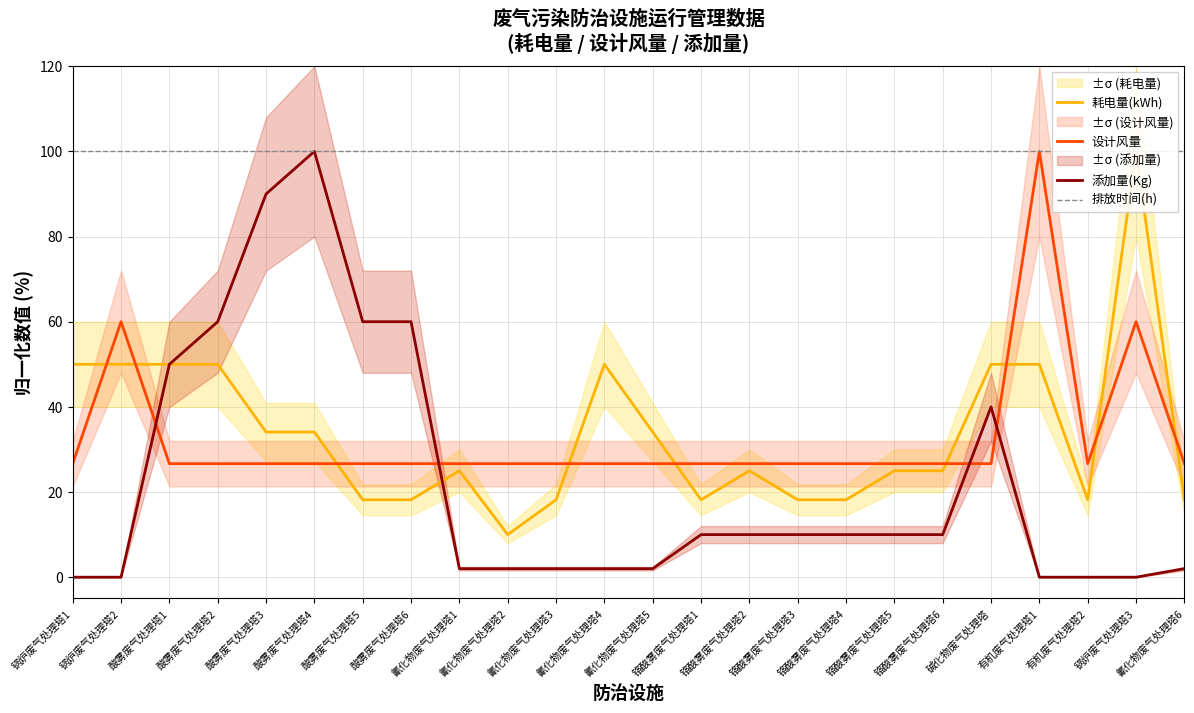

True or false: 设计风量 and 添加量(Kg) cross at least once.

True